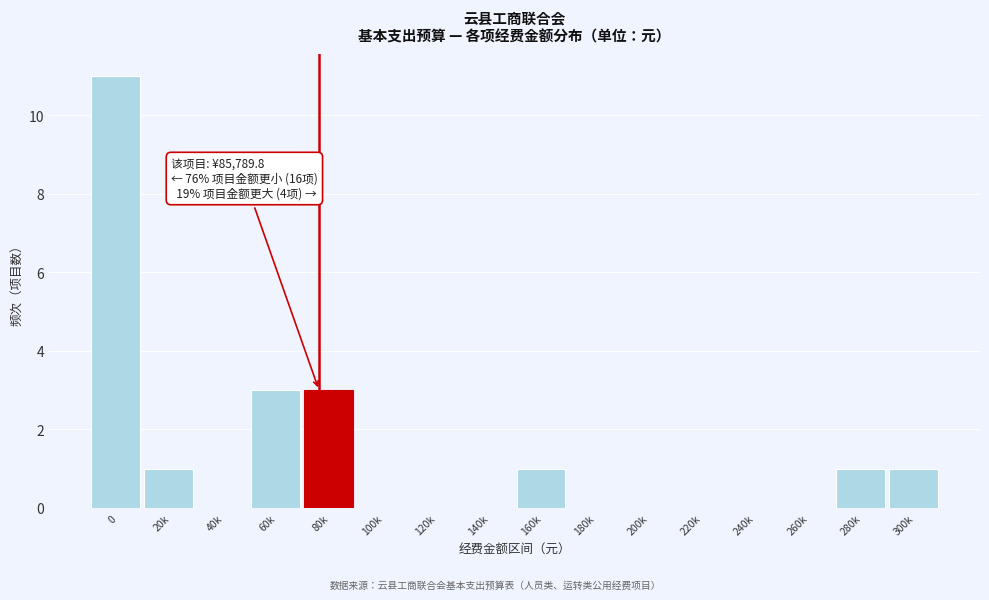

Reading left to right, list all the values displayed in this chart.

0=11	20k=1	40k=0	60k=3	80k=3	100k=0	120k=0	140k=0	160k=1	180k=0	200k=0	220k=0	240k=0	260k=0	280k=1	300k=1